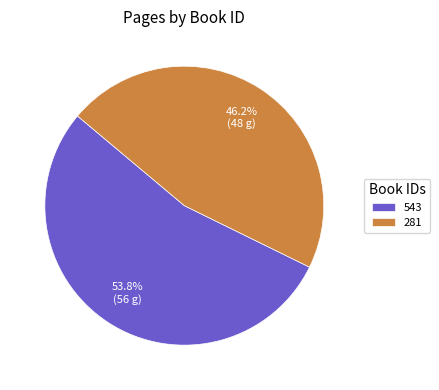

Which has a higher value, 543 or 281?

543